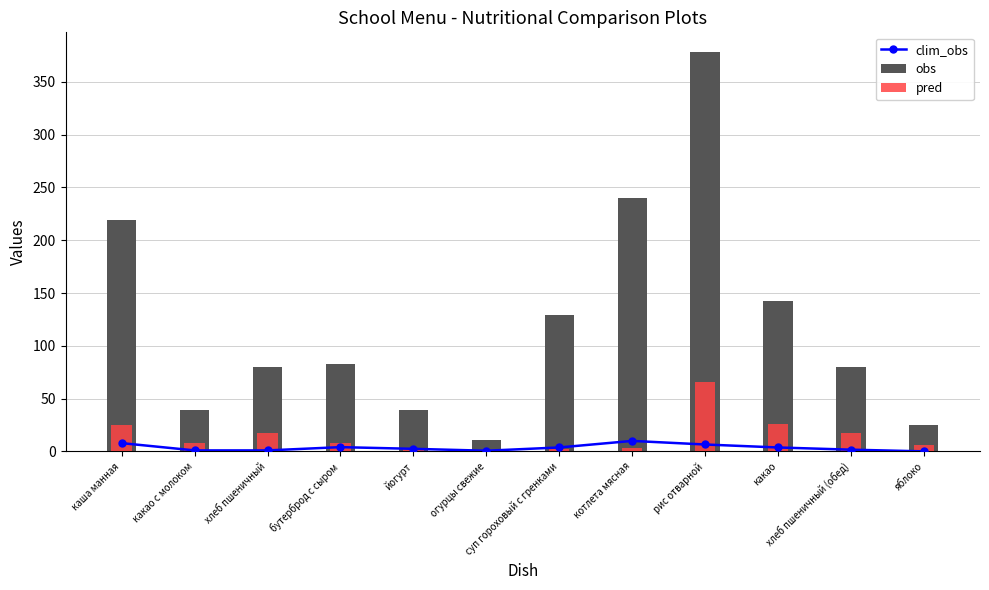

What is the minimum value for pred?

1.7